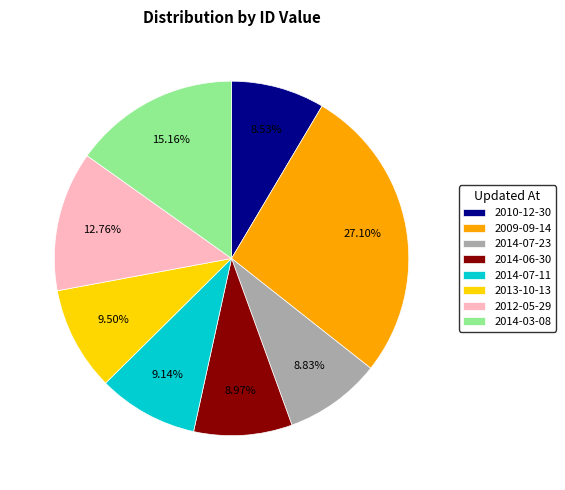

Between 2010-12-30 and 2014-07-11, which is larger?

2014-07-11